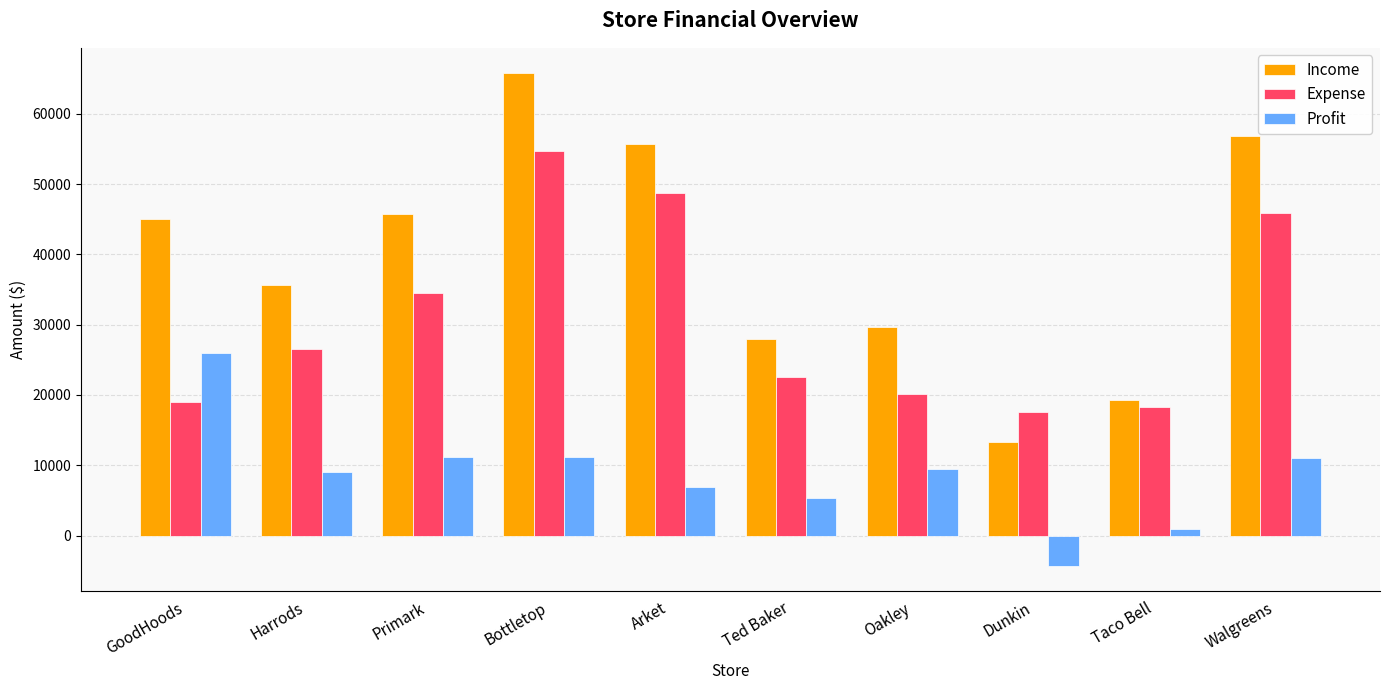

What is the total value across all series at Bottletop?

131718